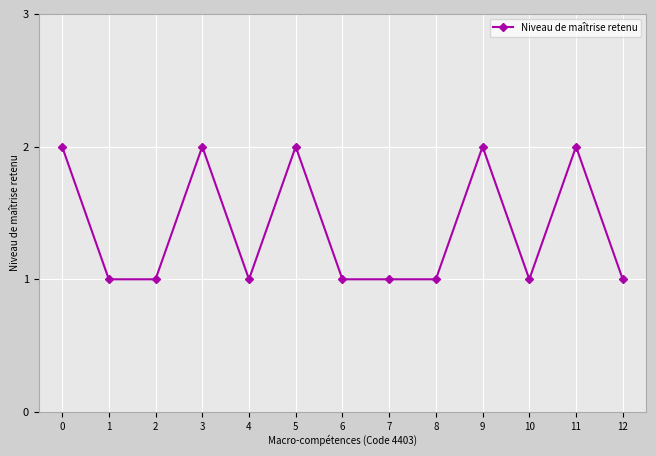

At which category does the data reach its first local peak?

3